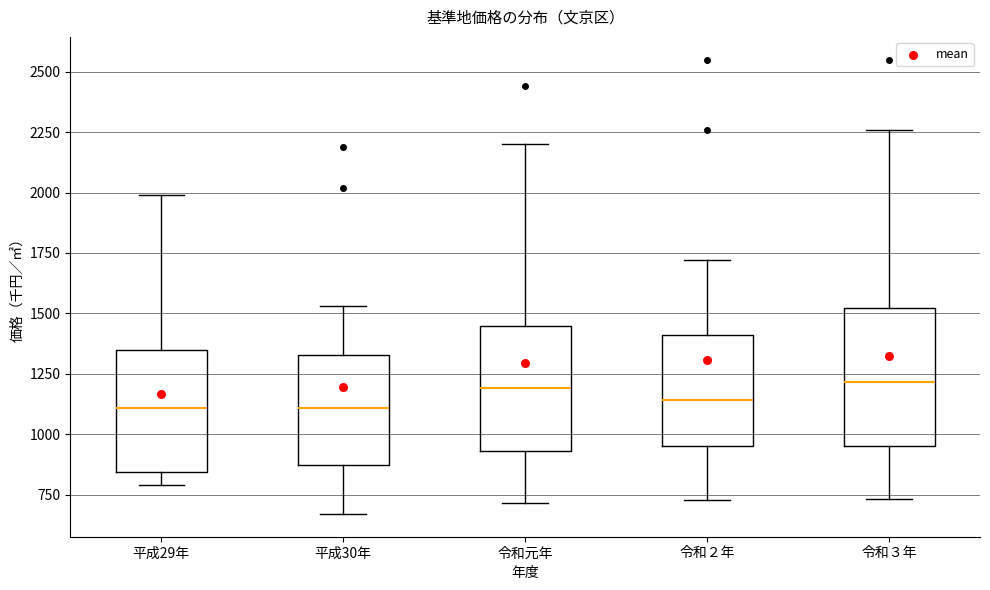

Reading left to right, read every box against the y-axis: the position of its median line, the range the box covers, and the ends of its whiskers. The values are not printed on the chart, so give them approximately, as read against the axis.

平成29年: median 1100, box 850 to 1350, whiskers 800 to 2000
平成30年: median 1100, box 850 to 1350, whiskers 650 to 1550
令和元年: median 1200, box 950 to 1450, whiskers 700 to 2200
令和２年: median 1150, box 950 to 1400, whiskers 750 to 1700
令和３年: median 1200, box 950 to 1500, whiskers 750 to 2250